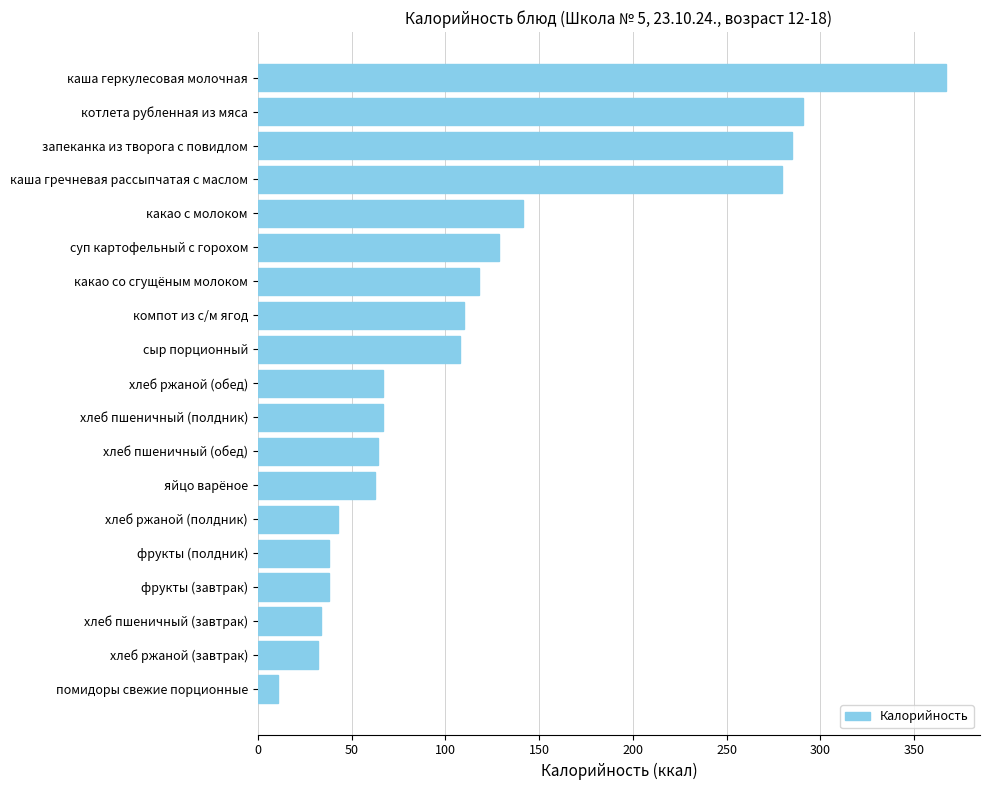

What is the difference between the maximum and minimum values?

355.7